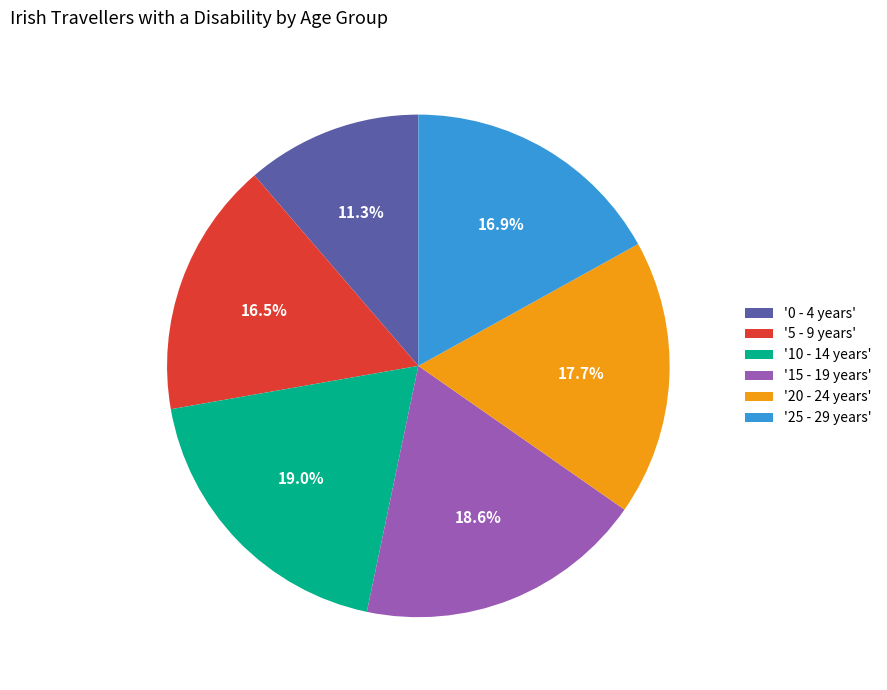

What is the smallest slice in the pie chart?

'0 - 4 years'